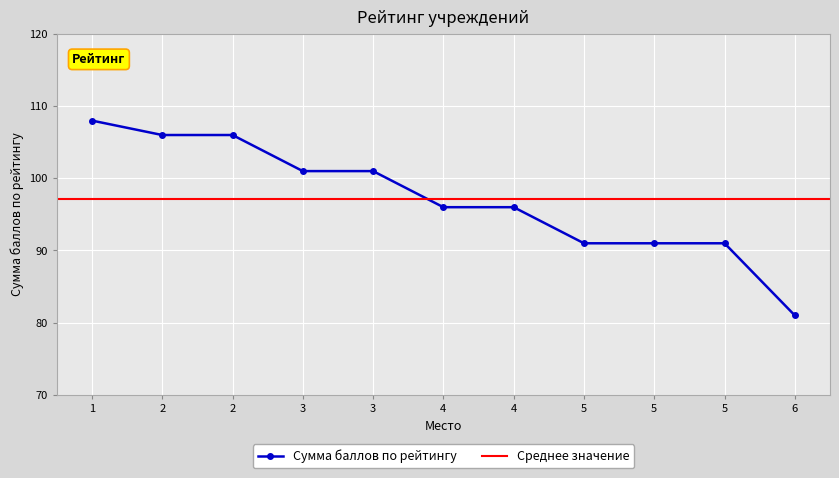

List the labels in order of value, largest first.

1, 2, 2, 3, 3, 4, 4, 5, 5, 5, 6